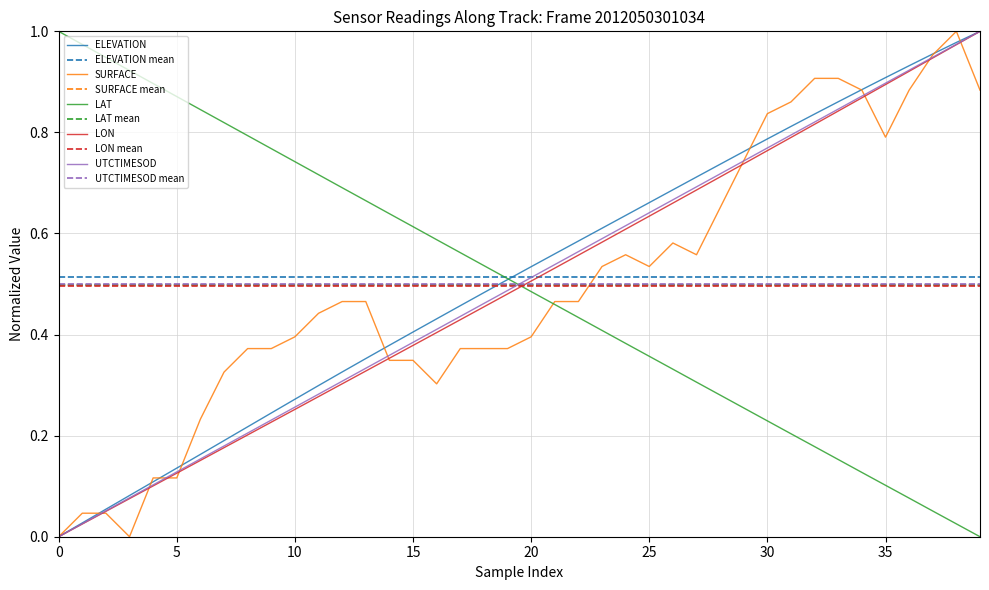

After their last crossing, which series has the higher values: LON or SURFACE?

LON